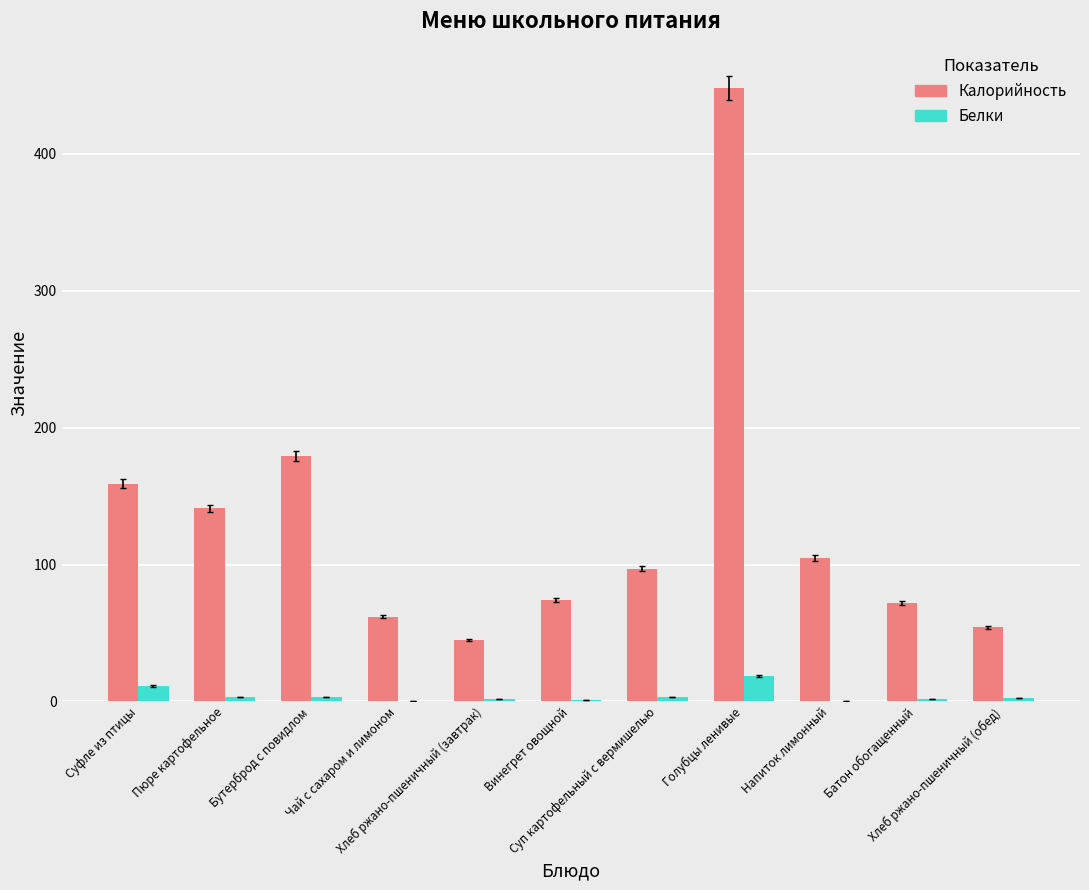

Where does the Белки series first go above 2?

Суфле из птицы